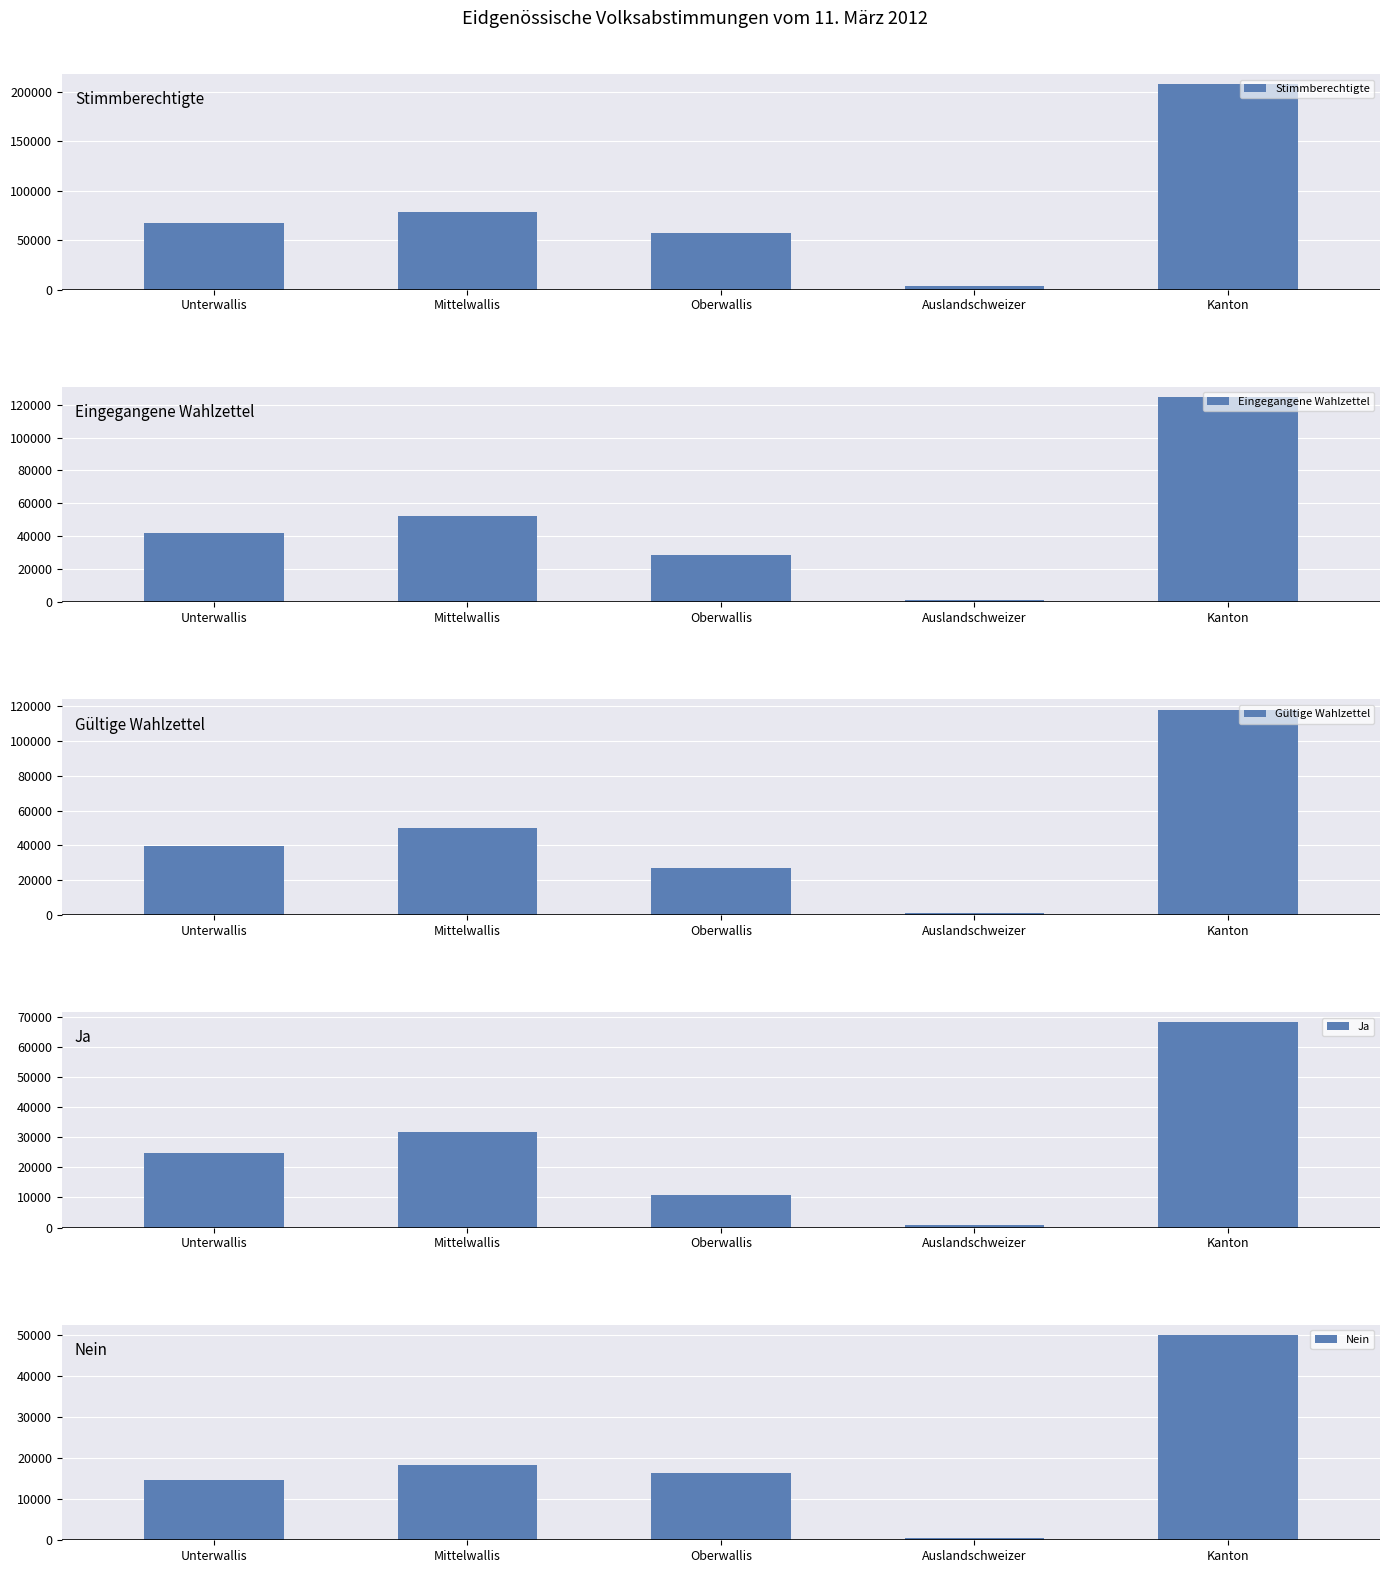

Where is Stimmberechtigte nearest to the value 105627?

Mittelwallis